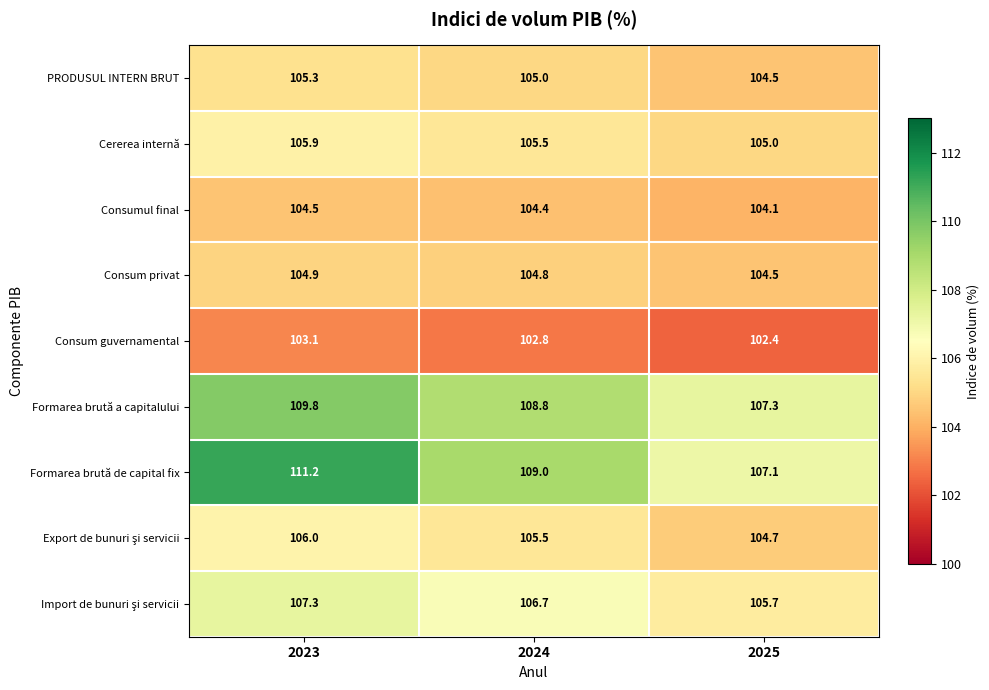

Rank the categories by Formarea brută a capitalului value from highest to lowest.

2023, 2024, 2025